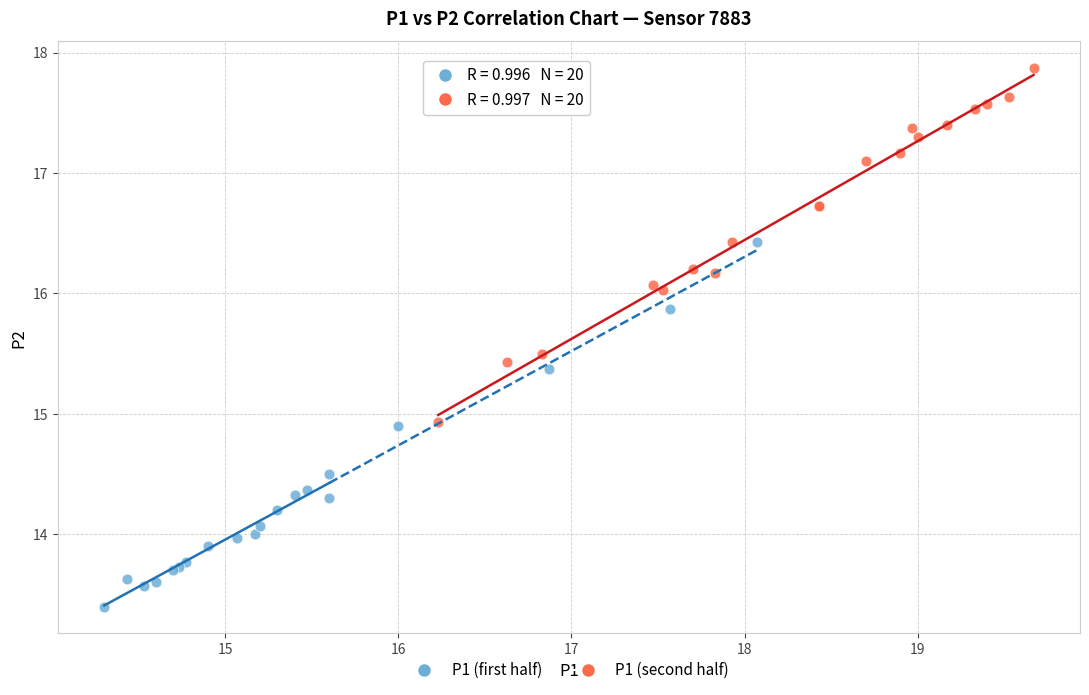

Which series has the largest Y range (max minus min)?

P1 (first half)